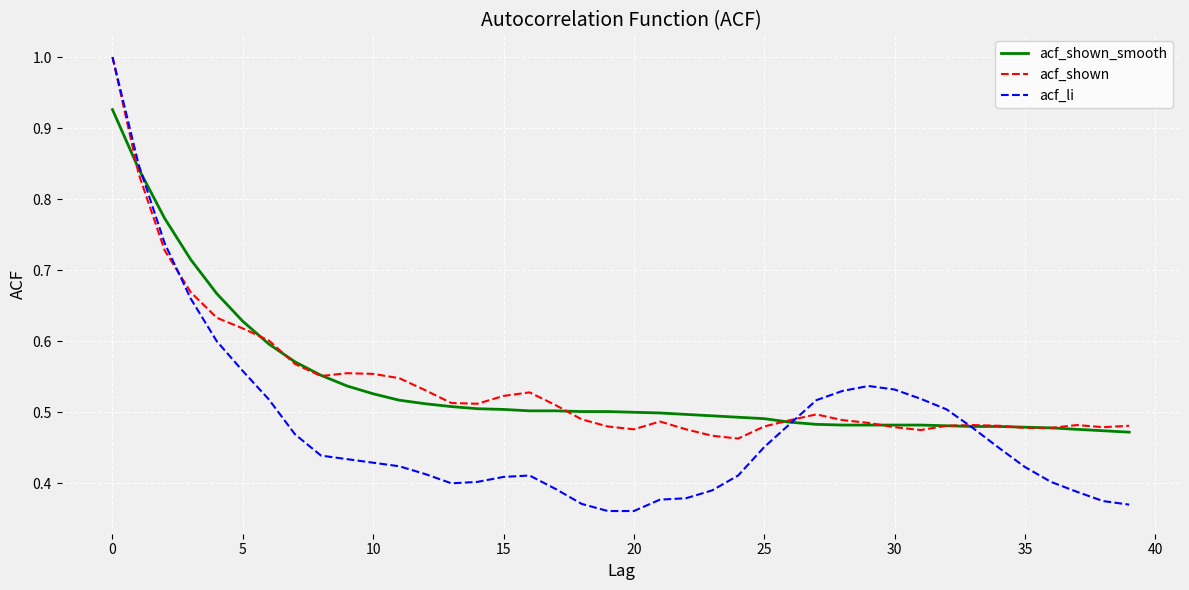

Which series has the widest spread of values?

acf_li